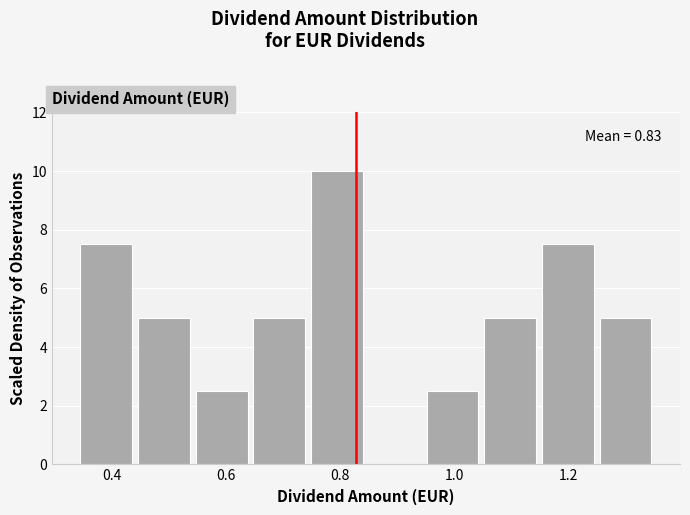

Which range on the x-axis has the tallest bar?

0.74 to 0.84